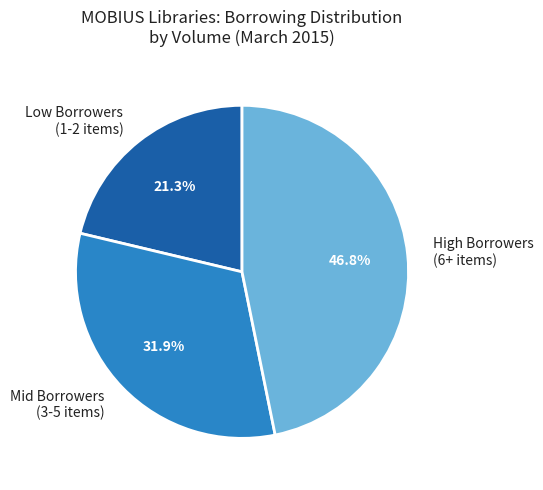

Is the sum of Low Borrowers (1-2 items) and High Borrowers (6+ items) greater than half?

Yes